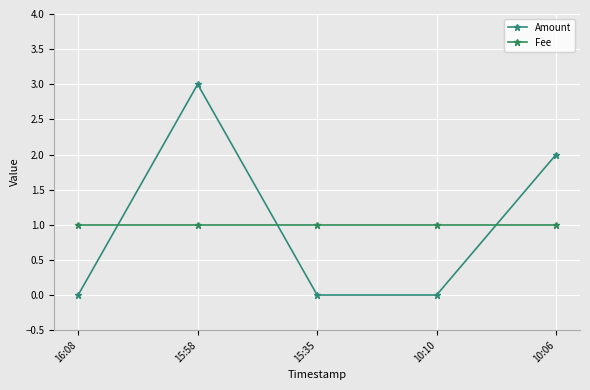

True or false: Fee and Amount cross at least once.

True